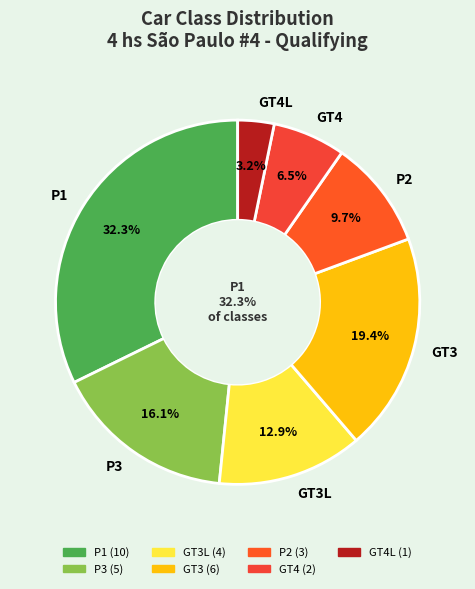

What is the change in value from GT3L to GT4?

-2